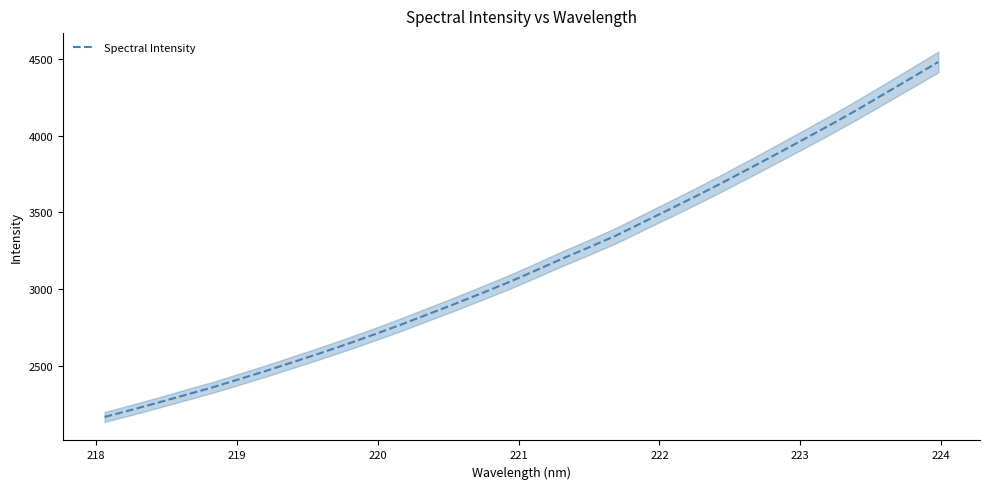

How many data points are above 3120?

16